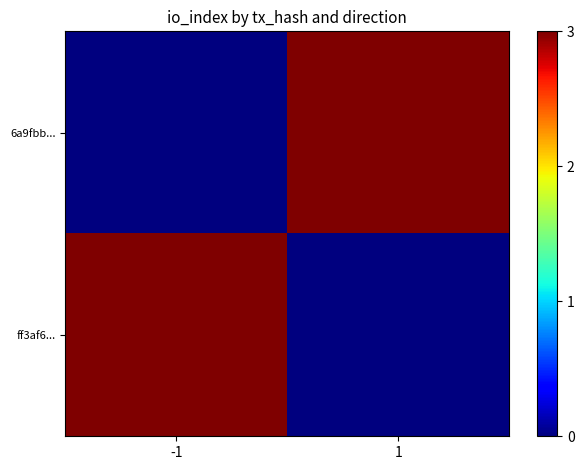

Which has a higher value, 1 or -1?

1